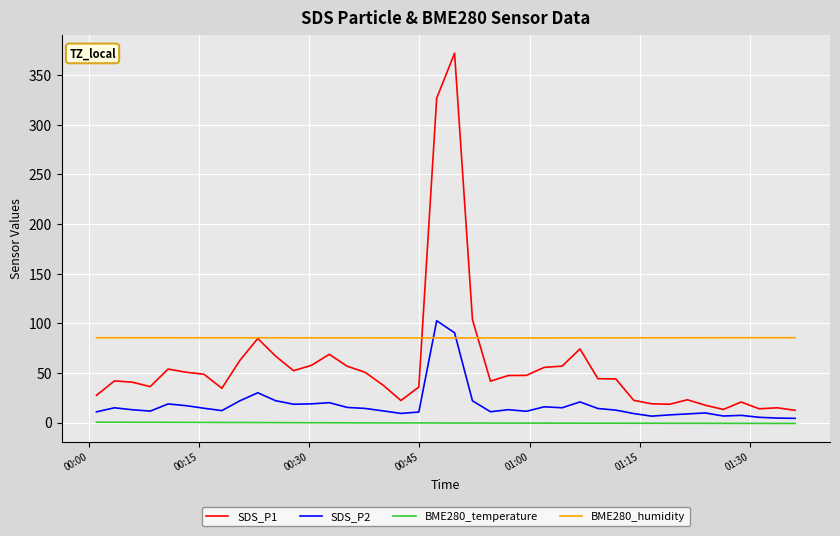

How many values in the SDS_P1 series exceed 44?

20